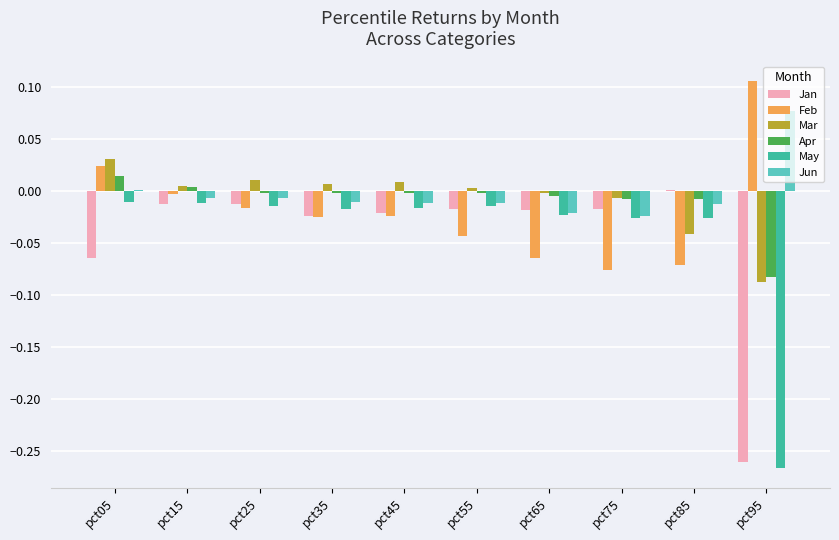

How many series are shown in this chart?

6